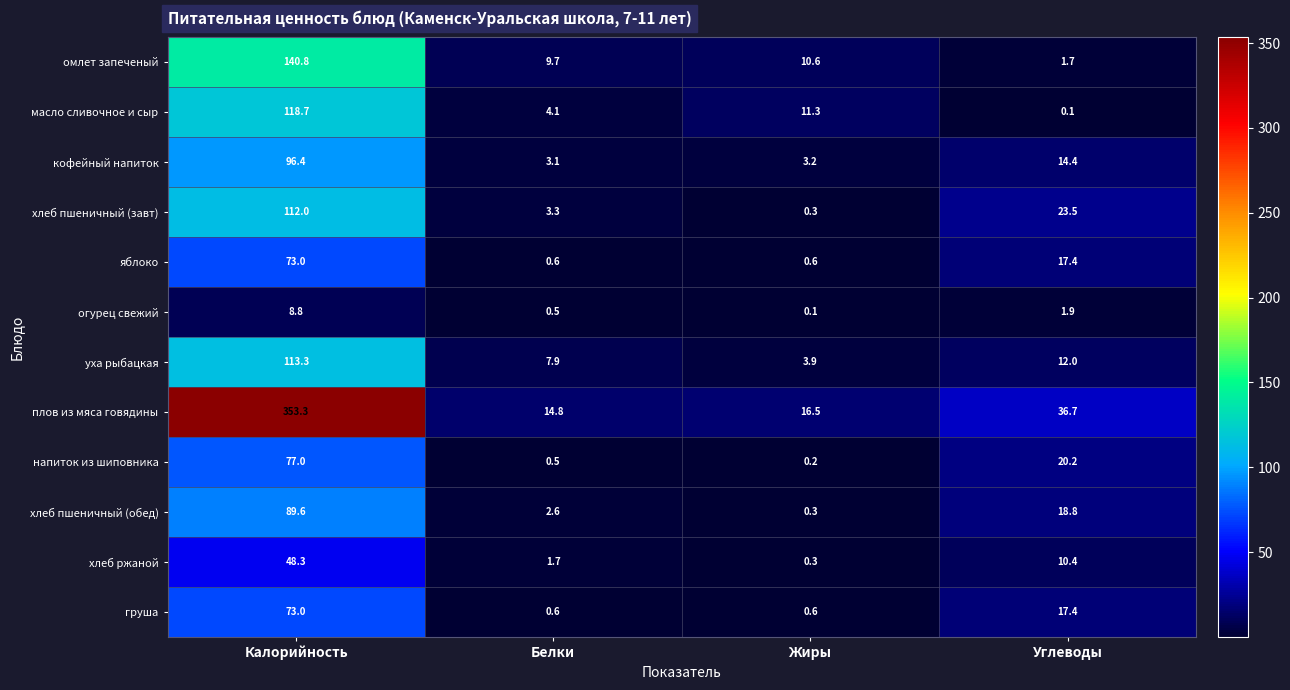

True or false: масло сливочное и сыр has a value of 81.1 at Калорийность.

False